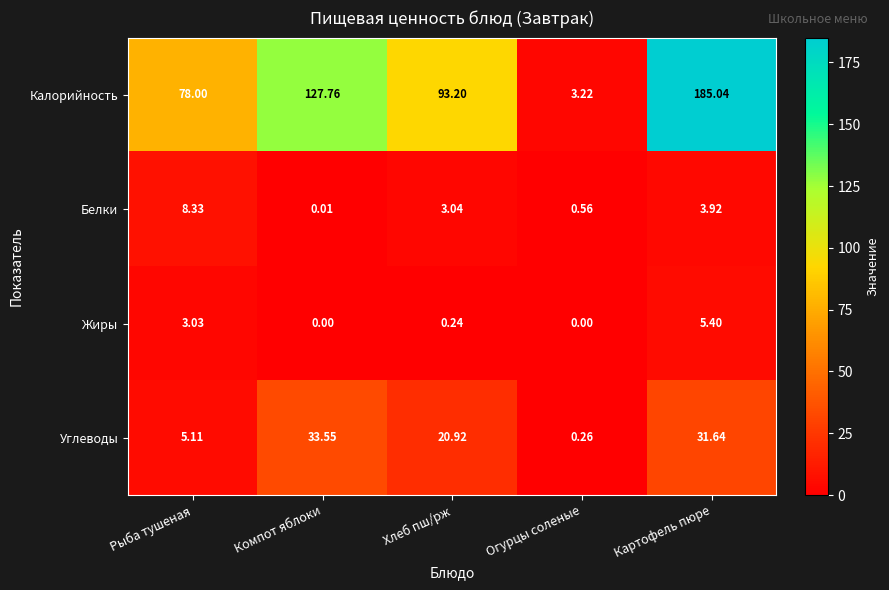

How many categories are shown in the chart?

5